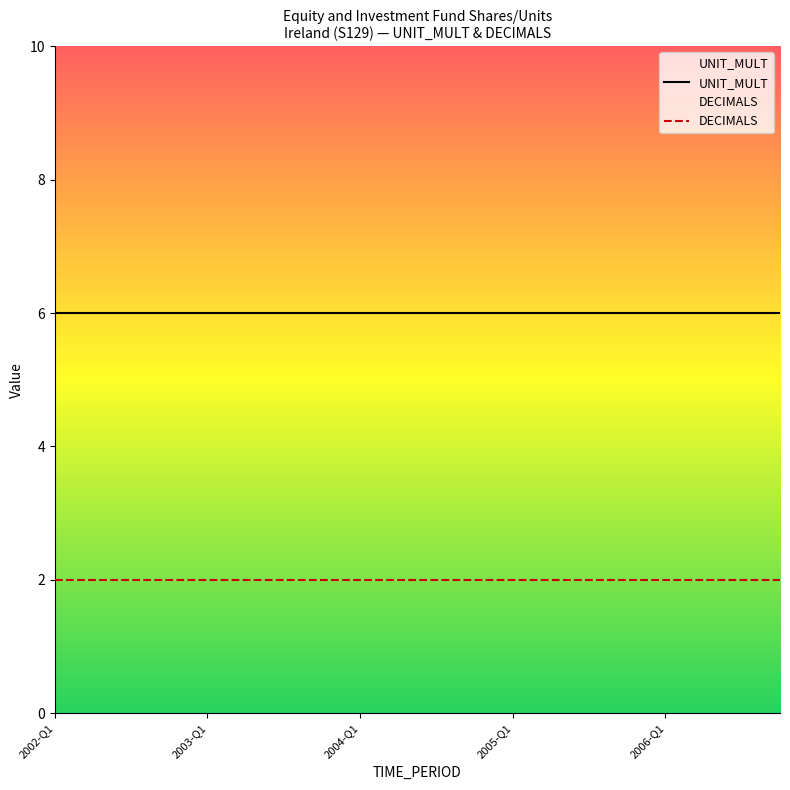

The DECIMALS series shows 2 at 2003-Q1. True or false?

True